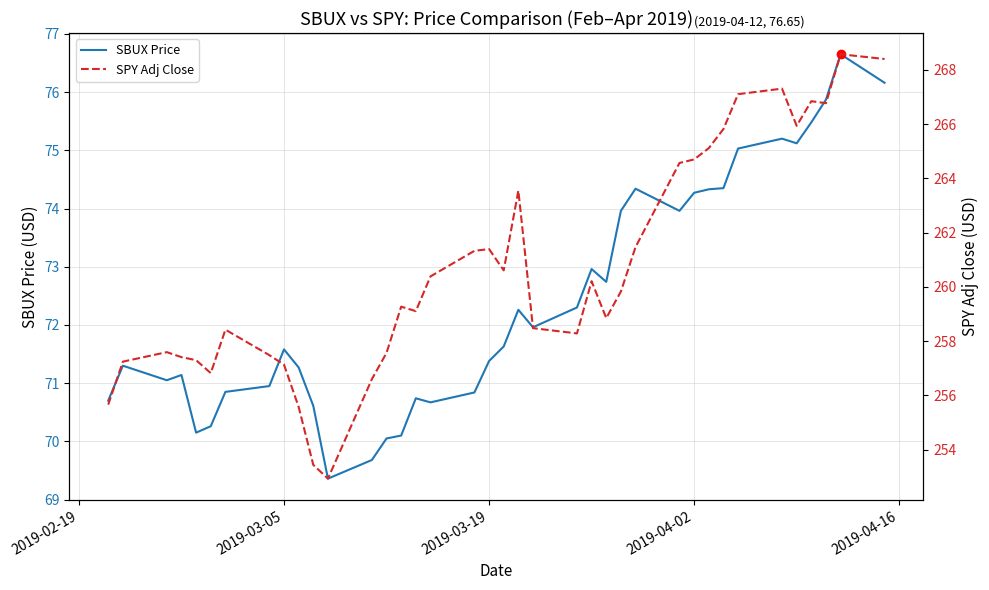

Is the value of SPY Adj Close at 29 greater than the value of SBUX Price at 34?

Yes